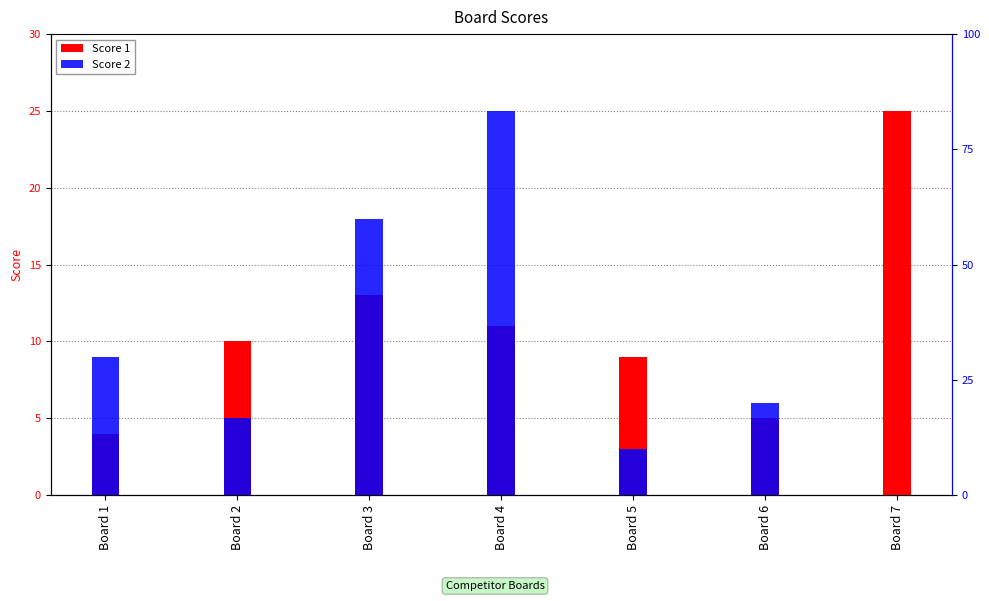

How many values in the Score 2 series exceed 6?

3